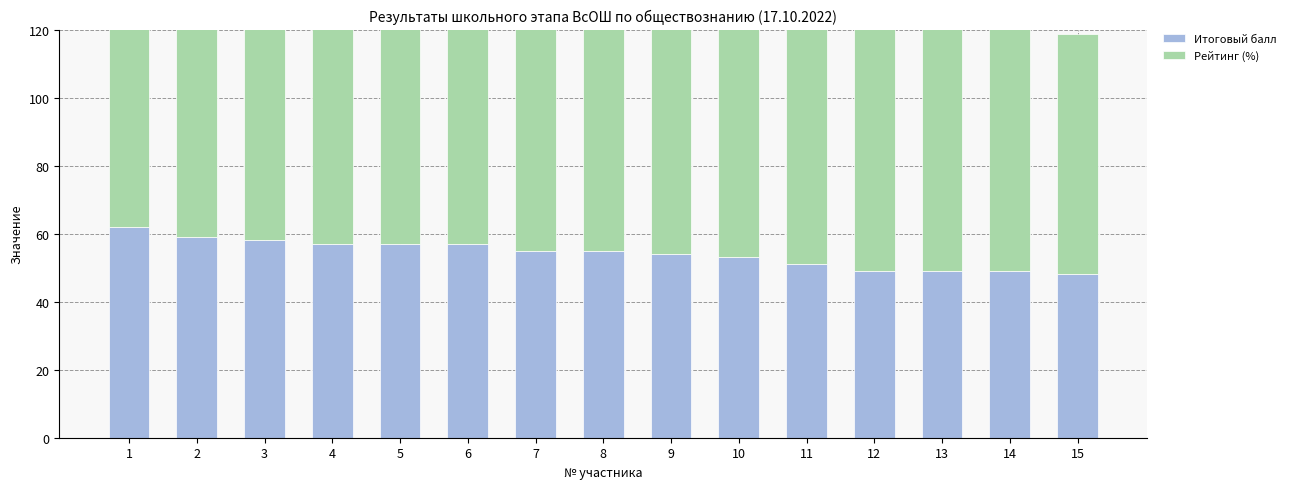

At which category does the chart reach its minimum across all series?

15